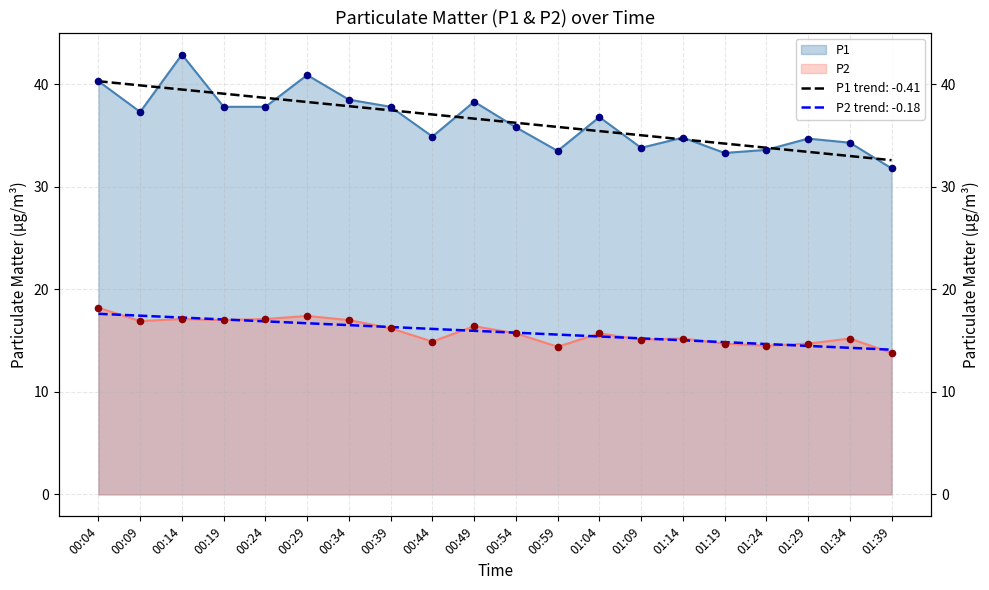

Which series reaches the maximum Y coordinate?

P1